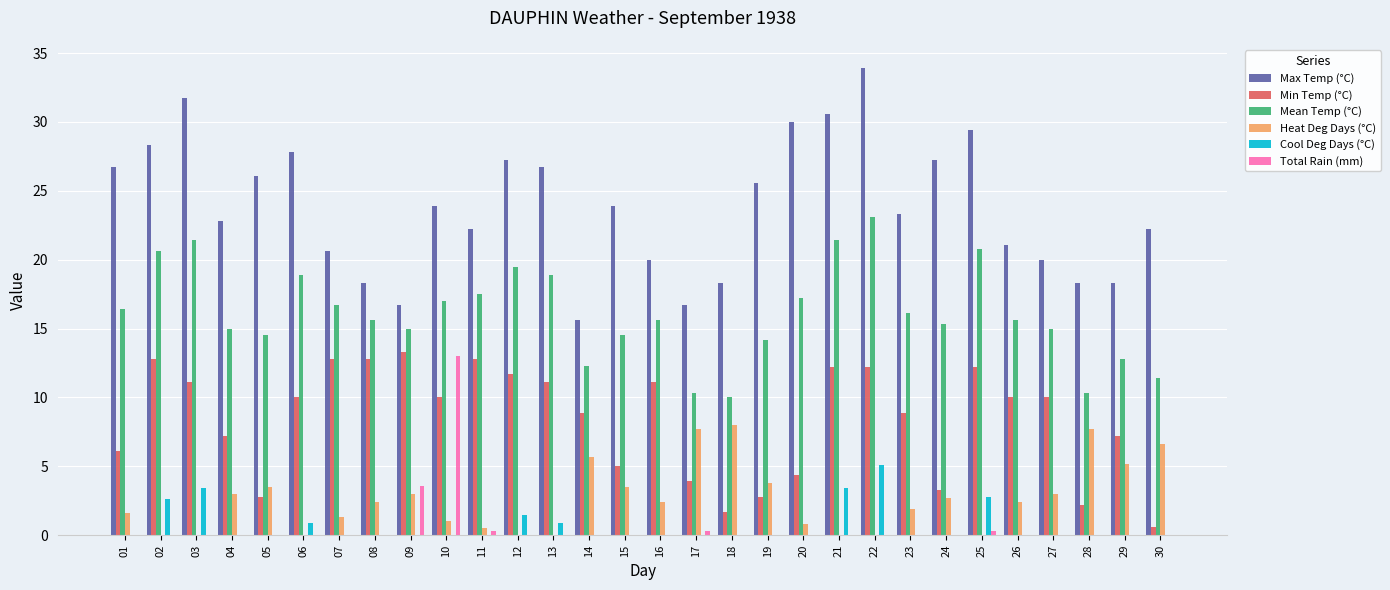

Where does the Min Temp (°C) series first go above 10?

02